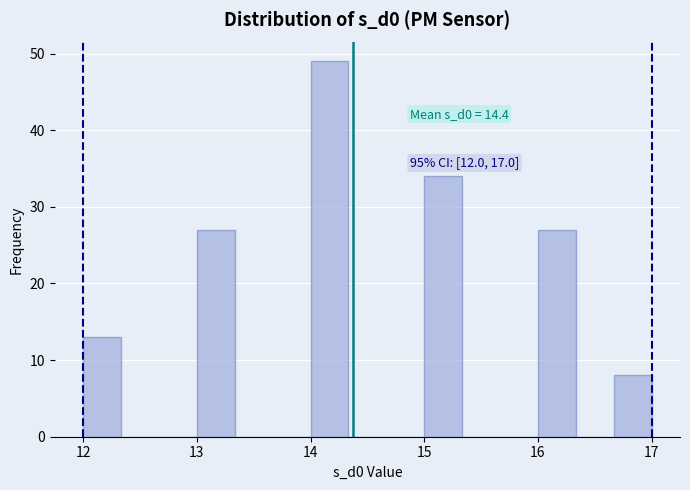

Read against the x-axis, roughly where is the centre of the tallest bar?

14.2